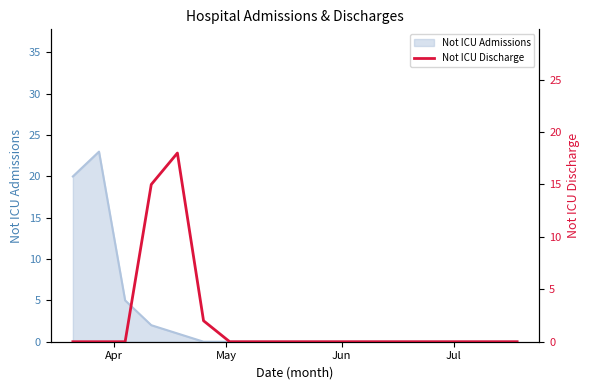

What is the average value?

2